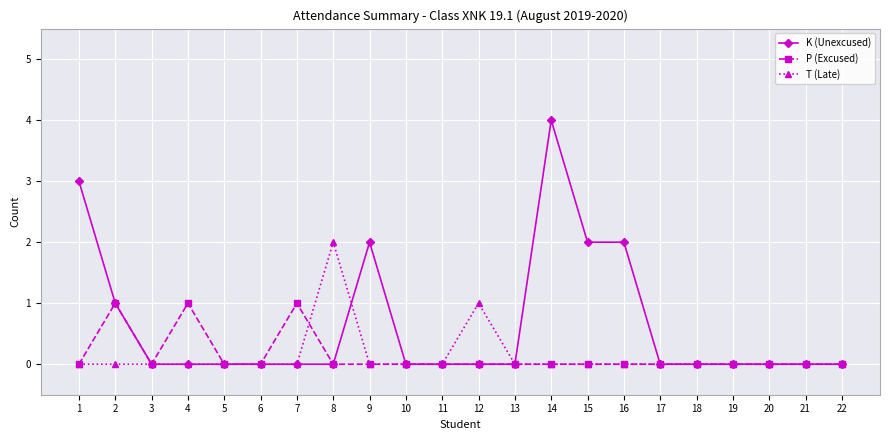

True or false: K (Unexcused) and T (Late) intersect in this chart.

True